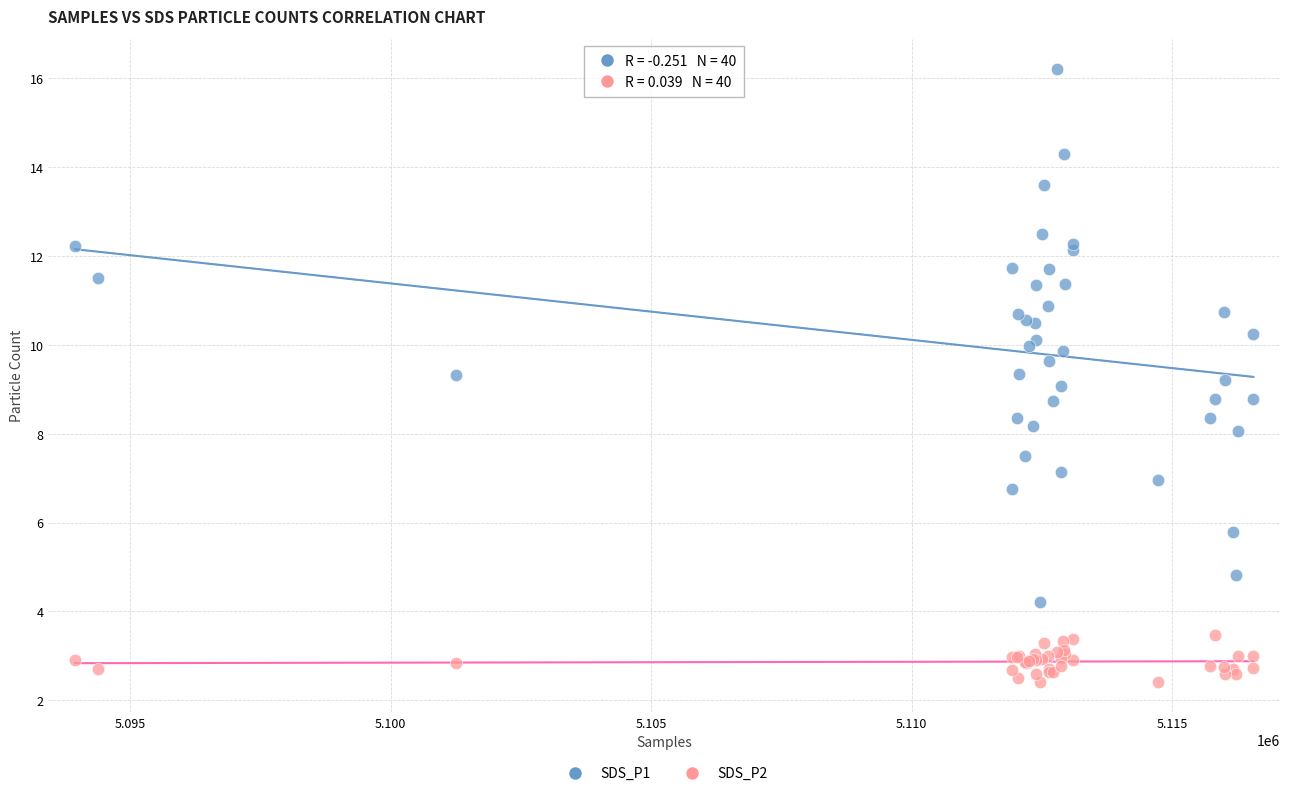

What are all the series names shown in the legend?

SDS_P1, SDS_P2